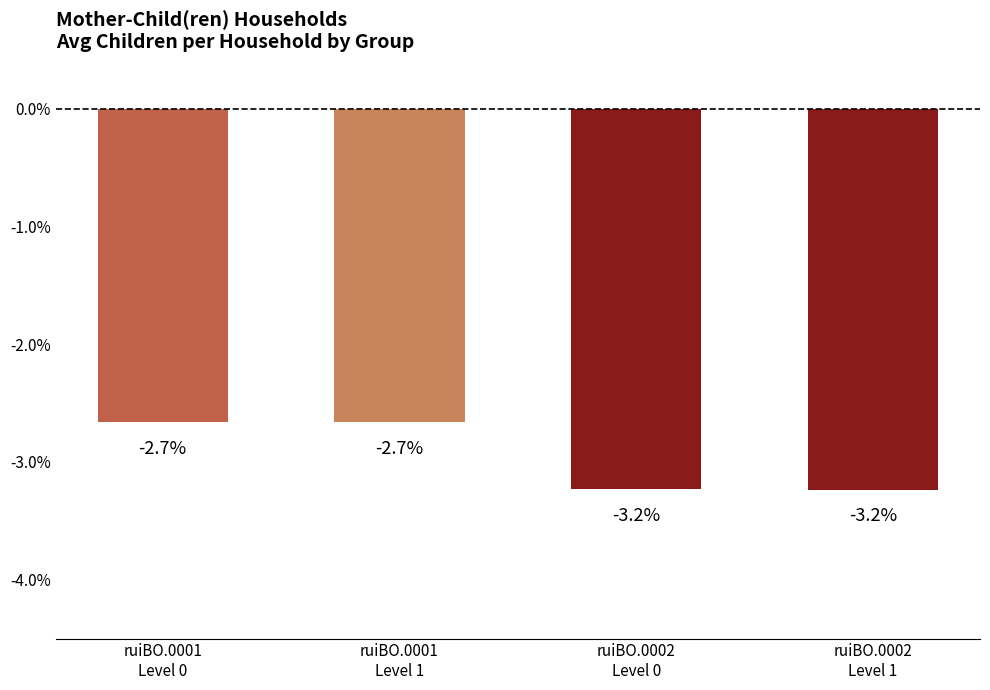

Reading left to right, extract all data points from this chart.

-2.7	-2.7	-3.2	-3.2